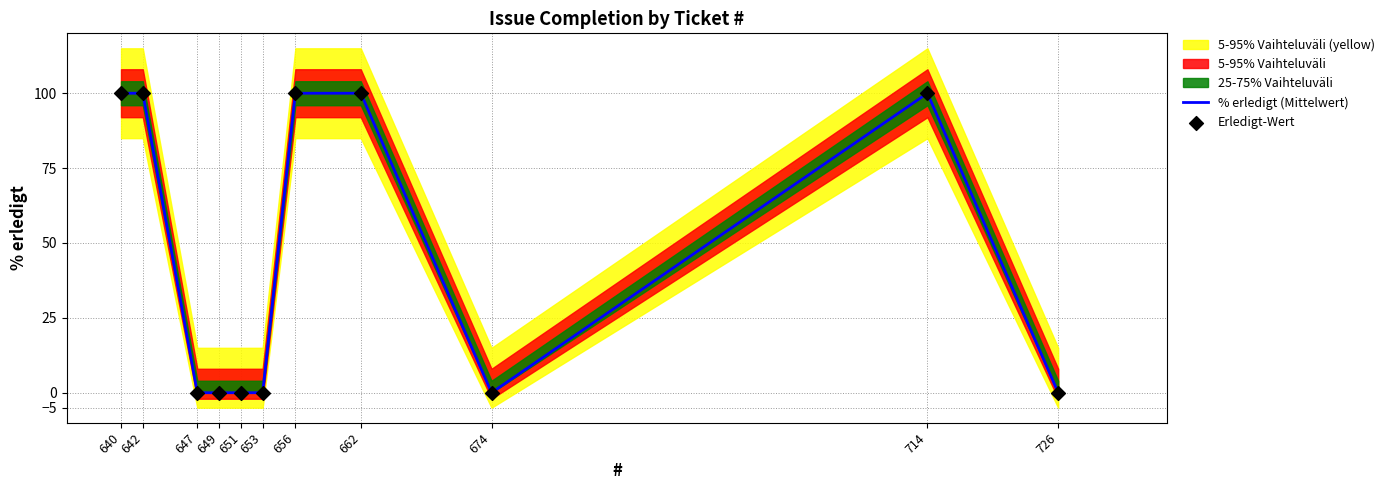

Which series has the largest total across all categories?

% erledigt (Mittelwert)